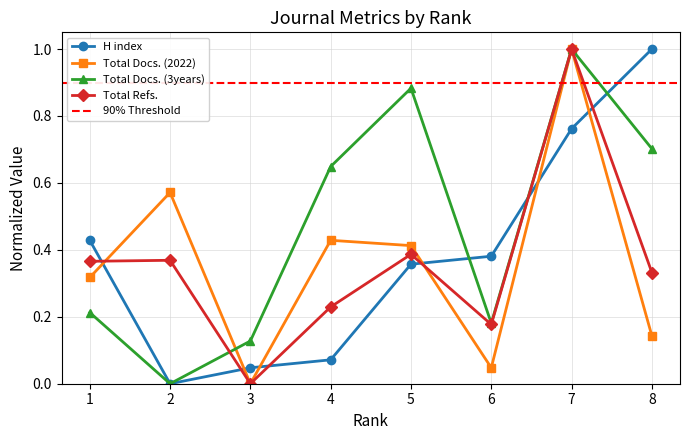

Rank the series at 3 from highest to lowest value.

Total Docs. (3years), H index, Total Docs. (2022), Total Refs.